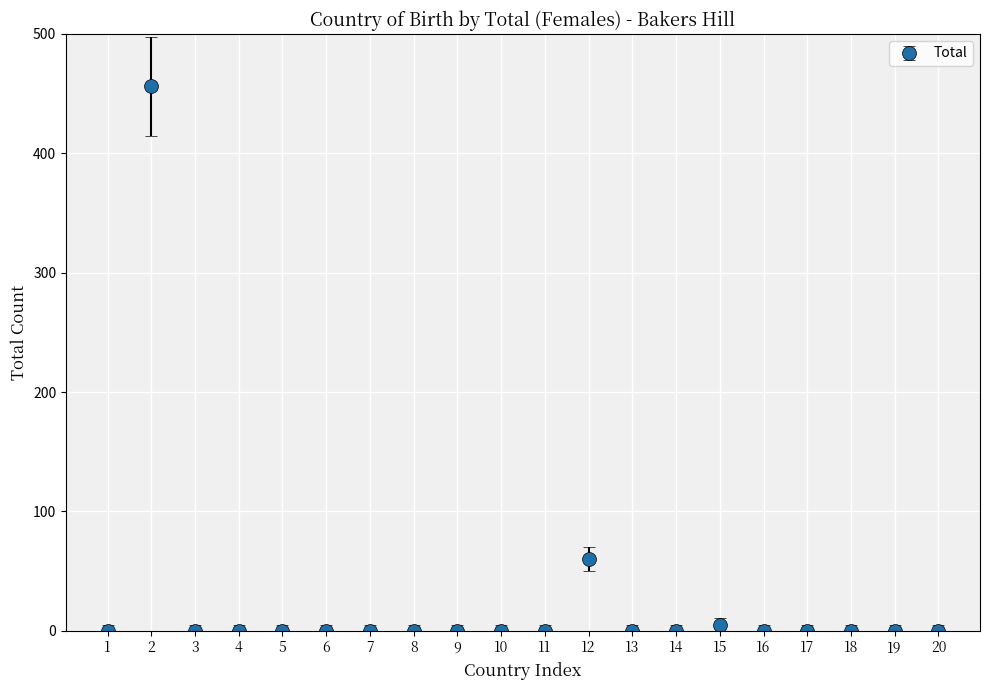

What is the change in value from 12 to 17?

-60